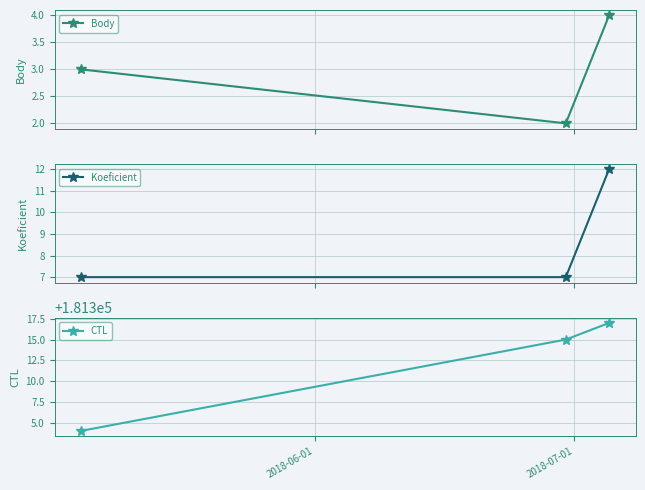

What is the value of the CTL point at the 3rd from the left?

181317